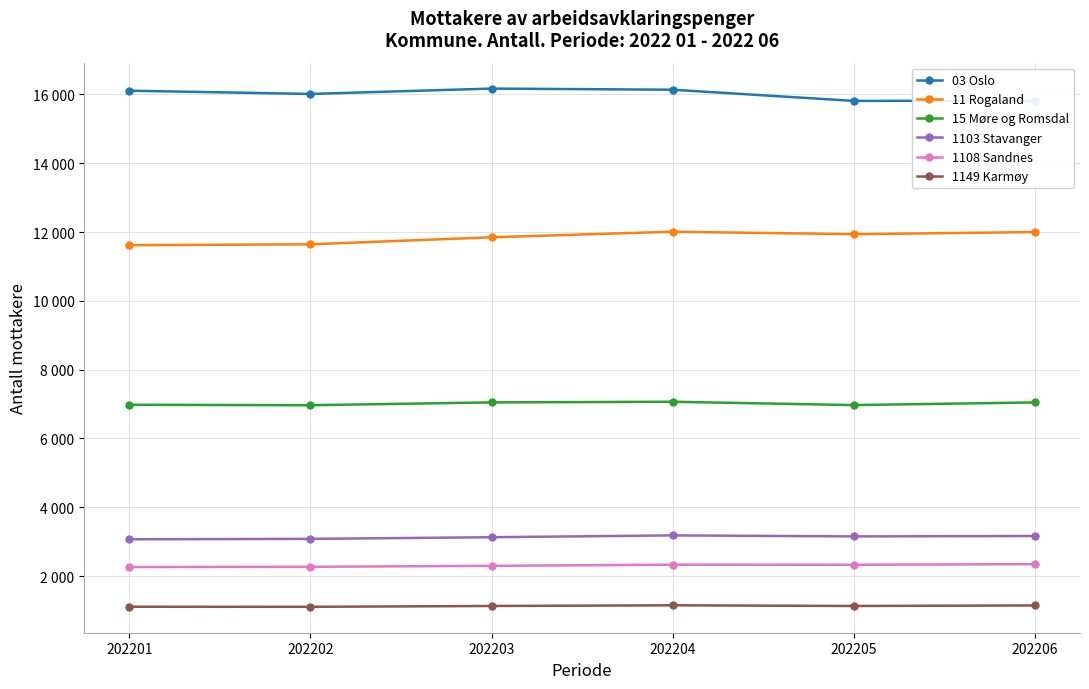

Between 202206 and 202204, which is larger?

202204